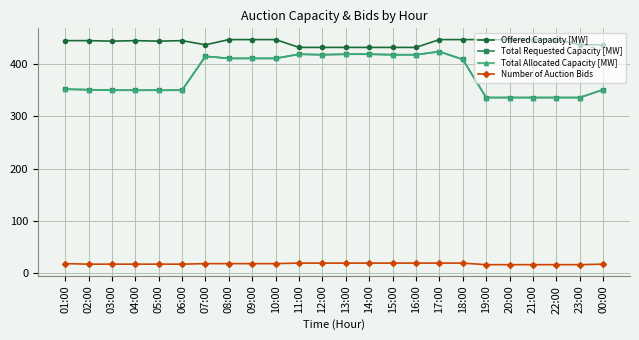

What is the difference between the maximum and second lowest values in the Number of Auction Bids series?

3